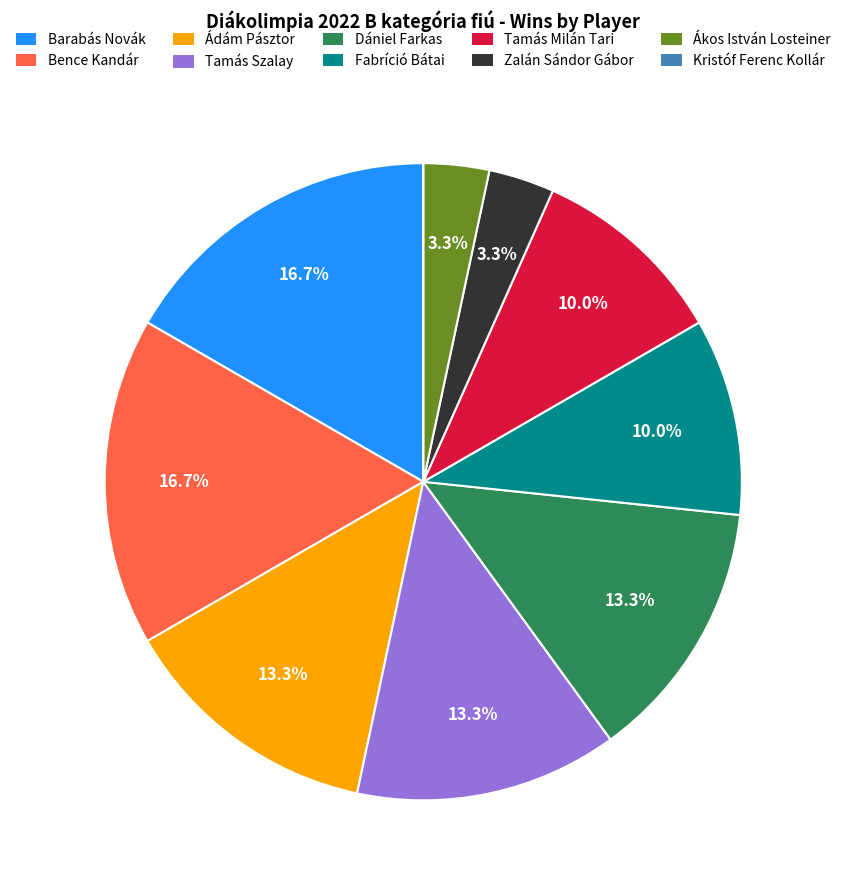

Which has a higher value, Bence Kandár or Ákos István Losteiner?

Bence Kandár